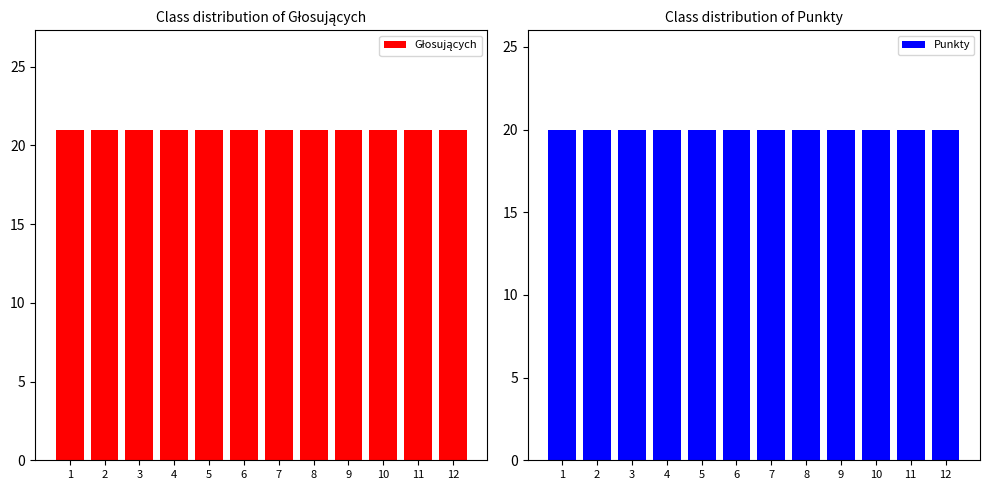

The Głosujących series shows 10 at 9. True or false?

False